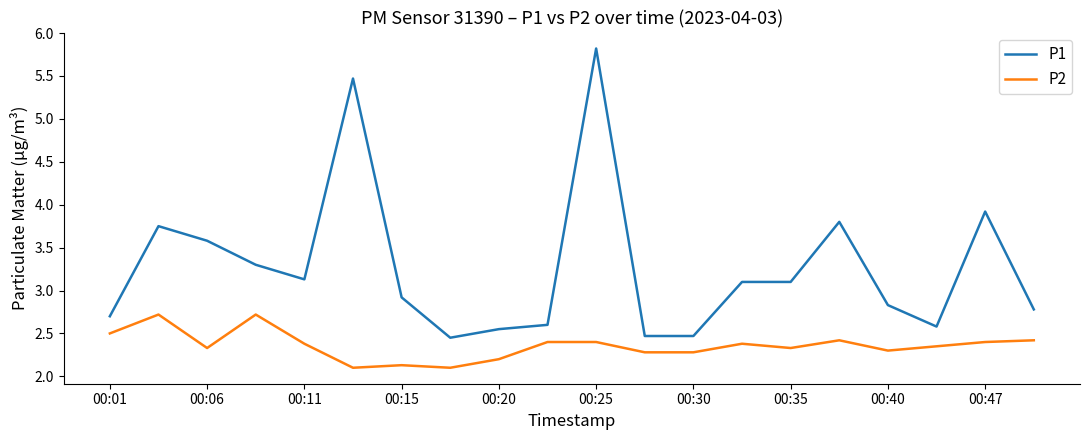

What is the difference between the maximum and minimum values in the P2 series?

0.6